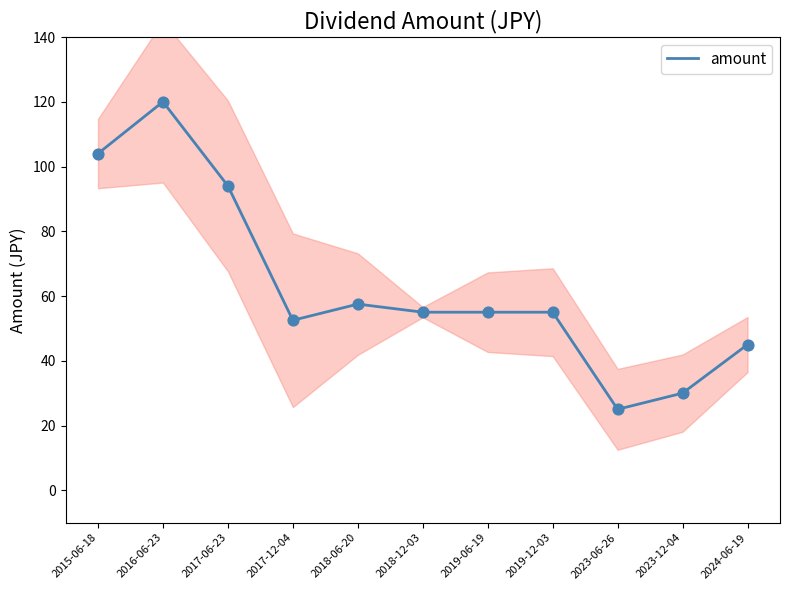

Approximately how many times larger is the value at 2018-12-03 compared to 2018-06-20?

1.0